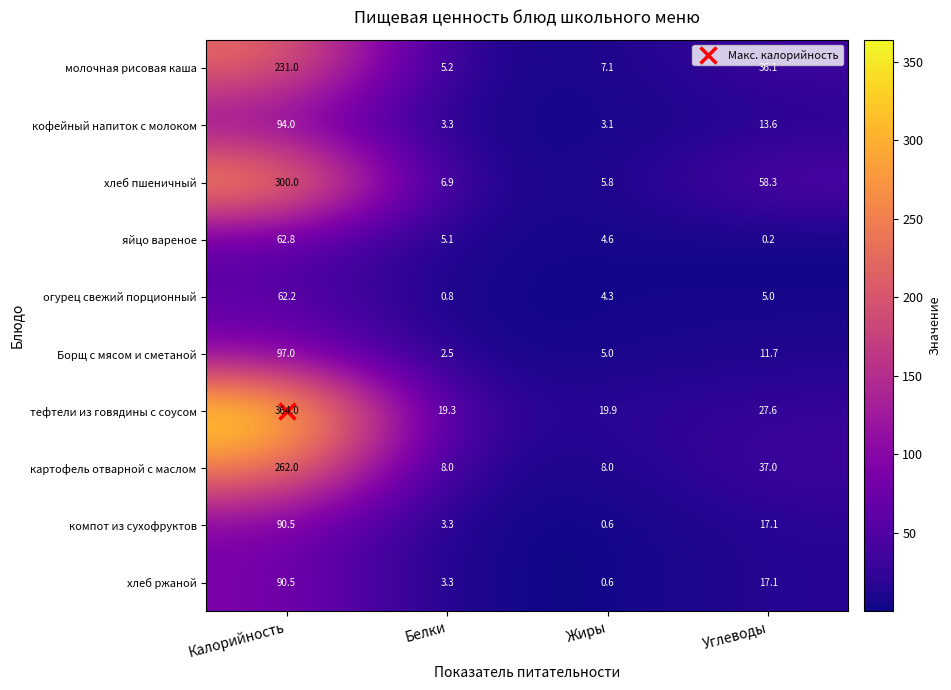

At which category does the chart reach its minimum across all series?

Углеводы